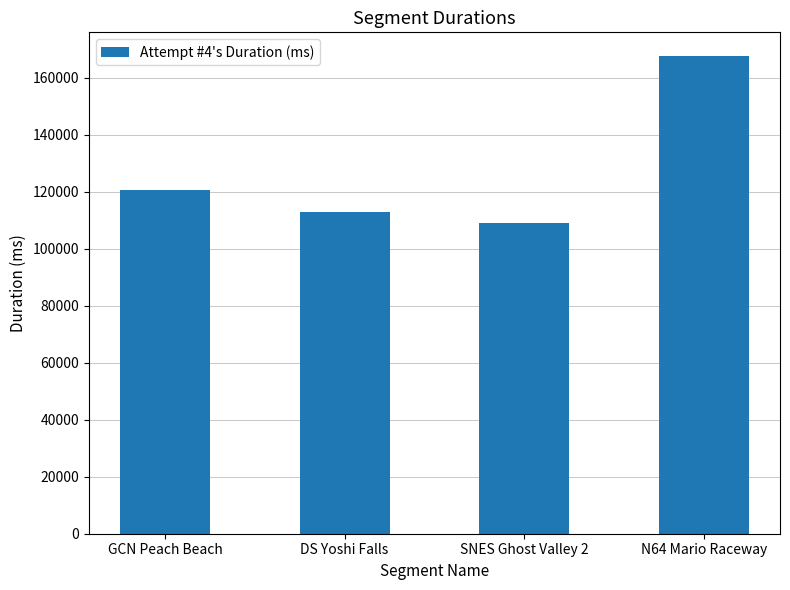

Reading left to right, what are all the values shown in this chart?

GCN Peach Beach=120448	DS Yoshi Falls=112988	SNES Ghost Valley 2=108933	N64 Mario Raceway=167510